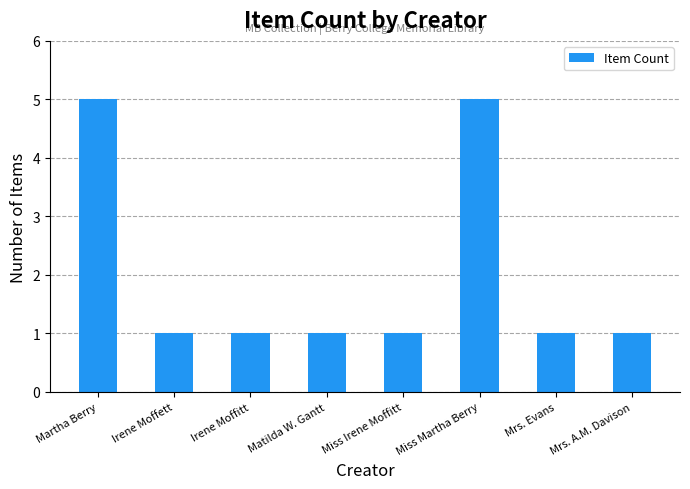

True or false: the data shows 1 at Mrs. Evans.

True